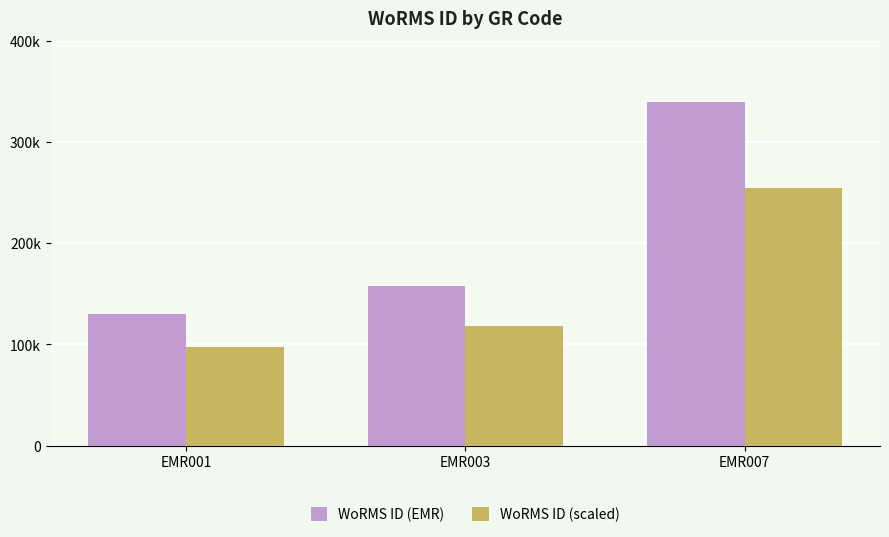

What are all the series names shown in the legend?

WoRMS ID (EMR), WoRMS ID (scaled)